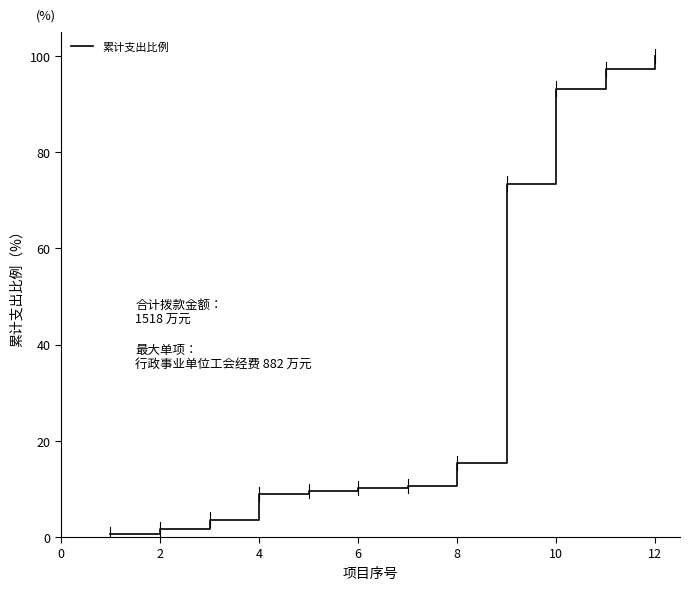

What is the maximum value shown in the chart?

100.0